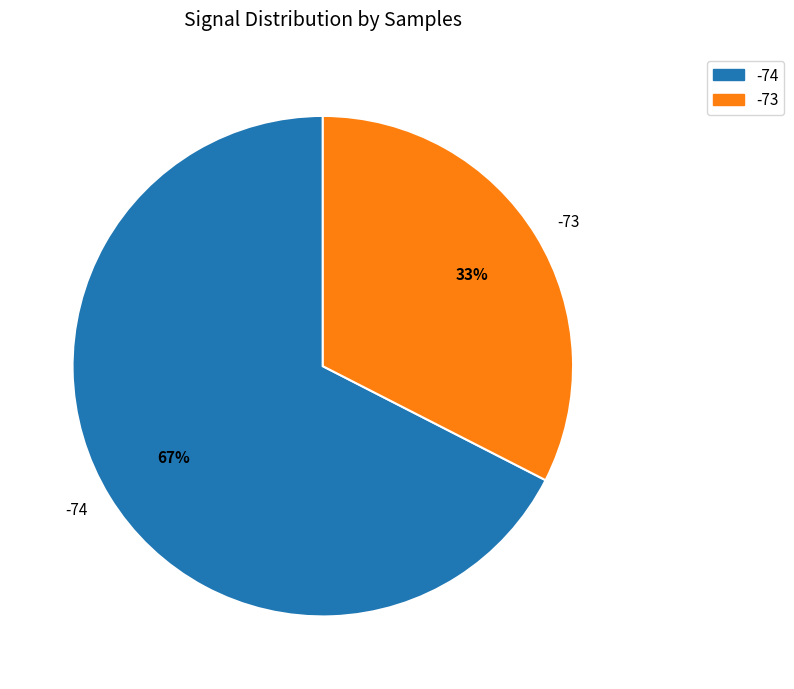

Count the number of slices in the pie.

2